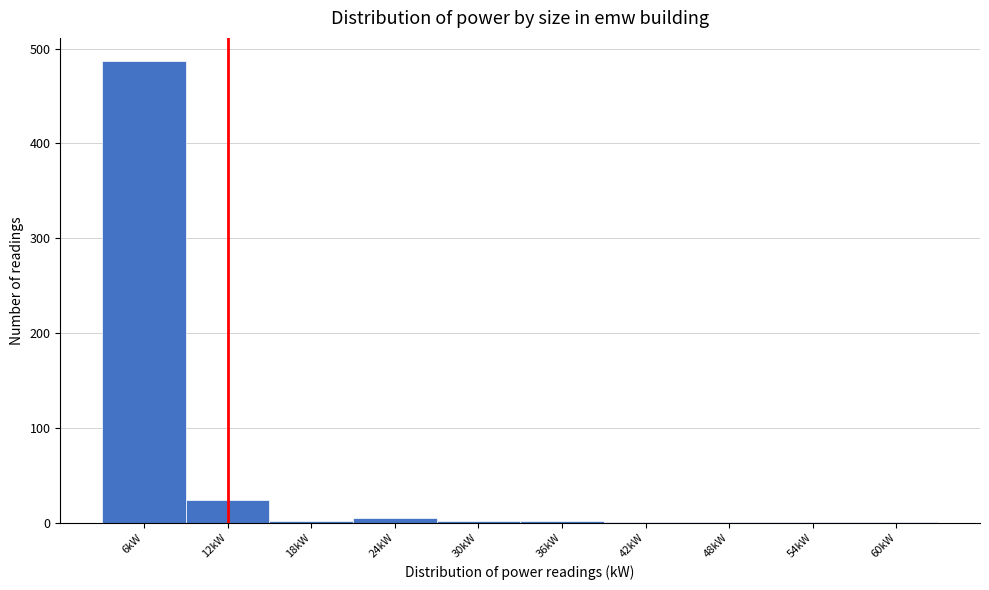

Reading left to right, list every bar in this chart as the range it spans on the x-axis followed by its height. The values are not printed on the chart, so give them approximately, as read against the axis.

3 to 9: 490
9 to 15: 20
15 to 21: under 10
21 to 27: under 10
27 to 33: under 10
33 to 39: under 10
39 to 45: under 10
45 to 51: under 10
51 to 57: under 10
57 to 63: under 10